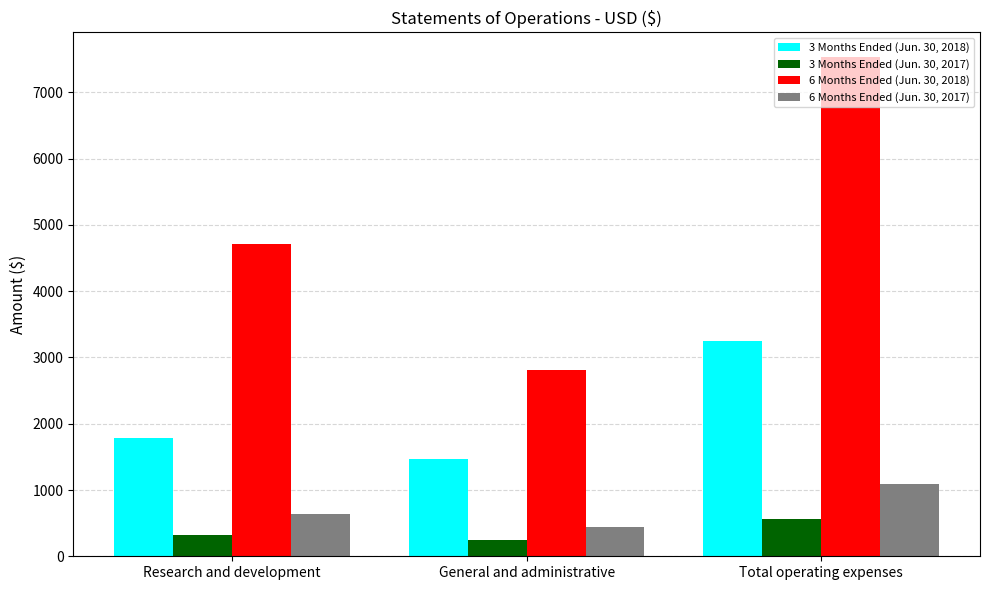

Count the number of categories in the chart.

3